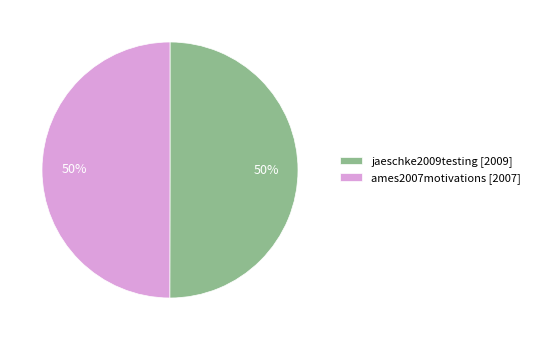

What is the ratio of the value at jaeschke2009testing [2009] to the value at ames2007motivations [2007]?

1.0